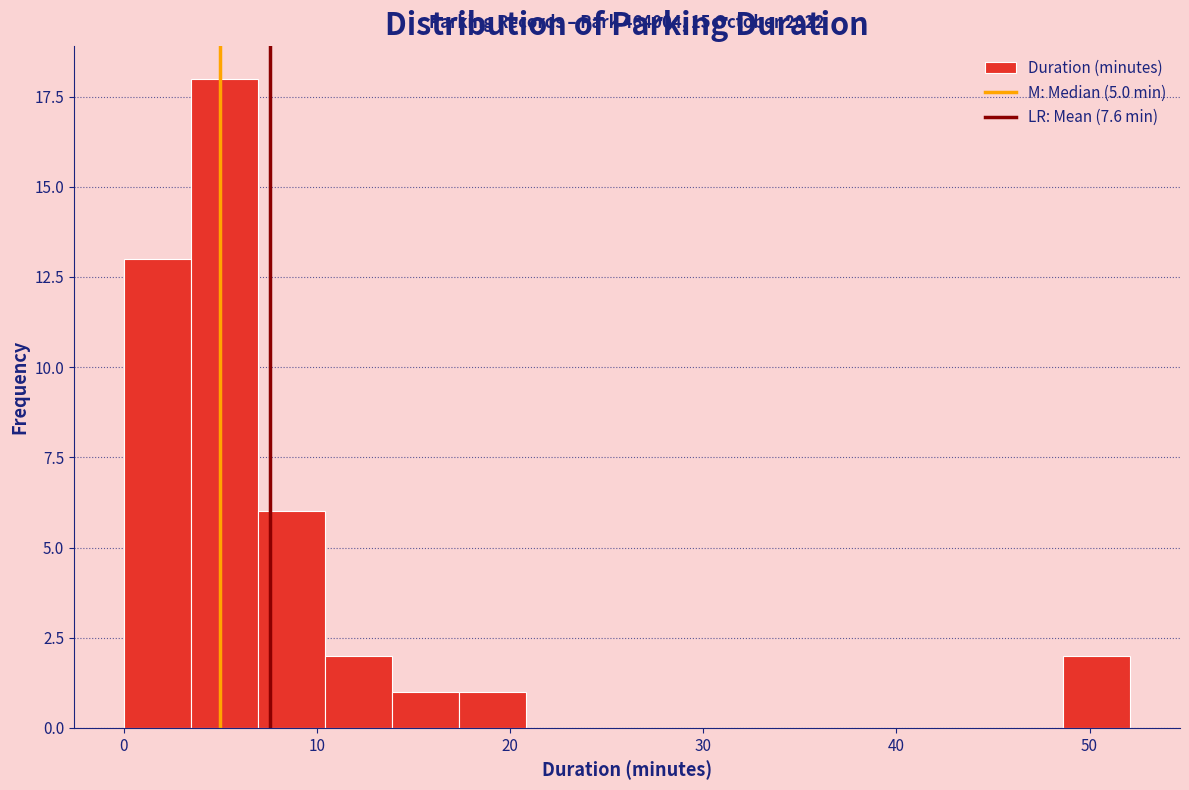

Around what value on the x-axis is the tallest bar? Give the approximate position of its centre, as read against the axis.

5